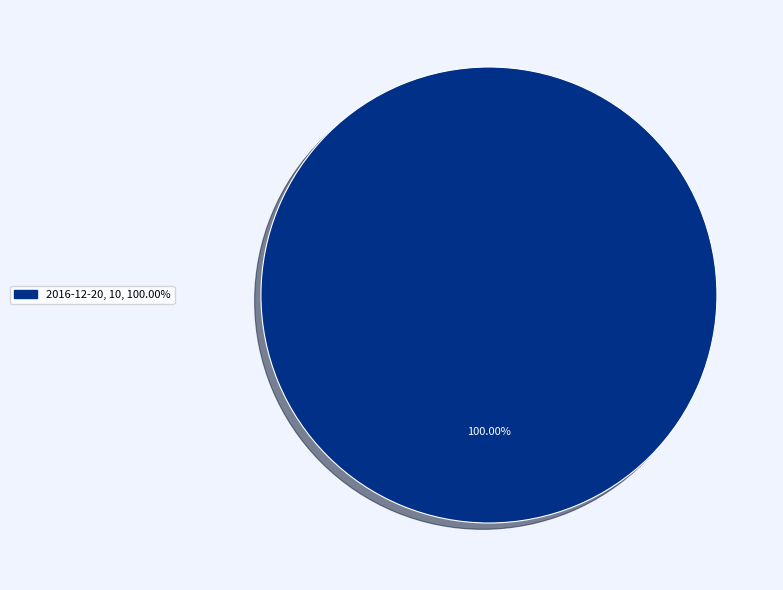

Is there any slice that represents more than half of the pie?

Yes